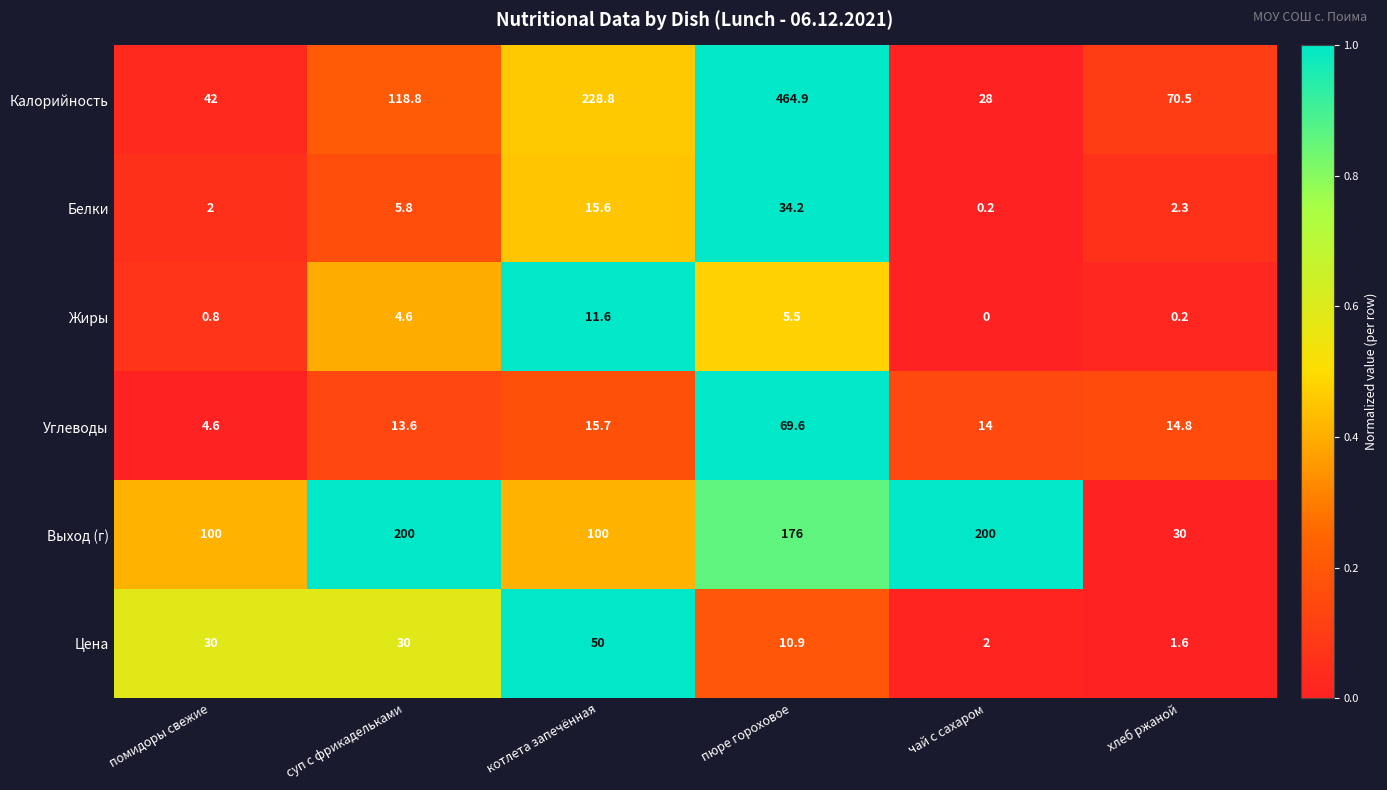

Is it true that Углеводы equals 20.8 at котлета запечённая?

False